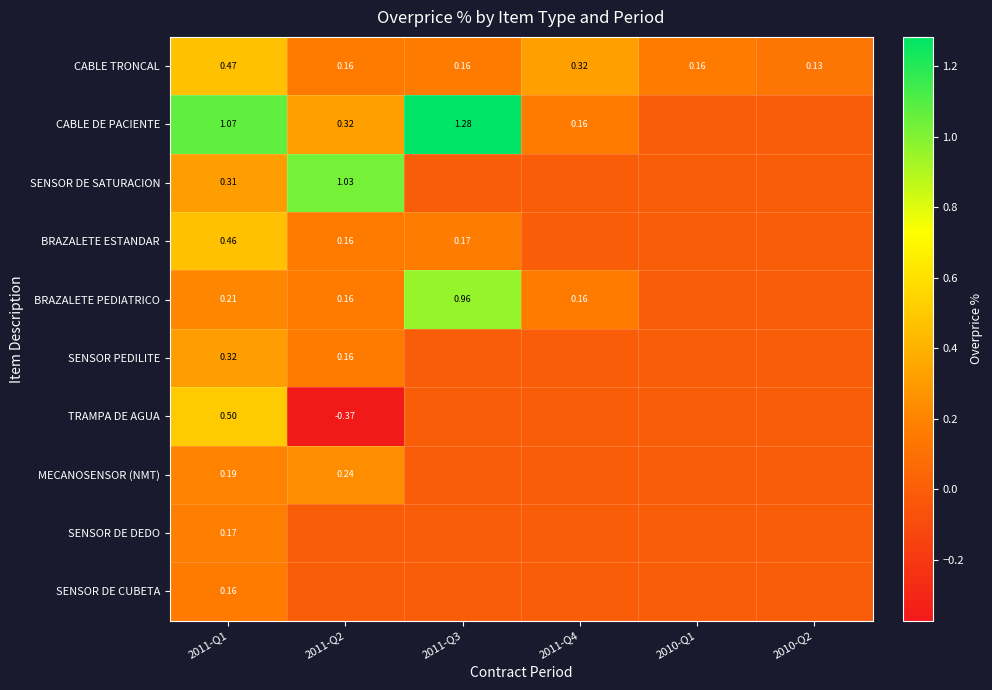

What is the sum of the SENSOR DE SATURACION values at 2011-Q2 and 2011-Q1?

1.3